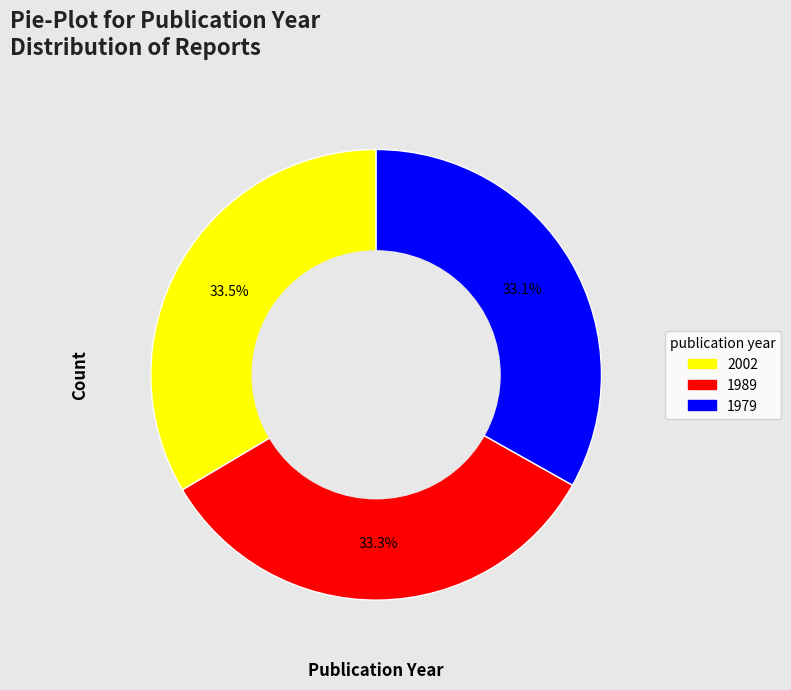

Does any single category account for the majority?

No